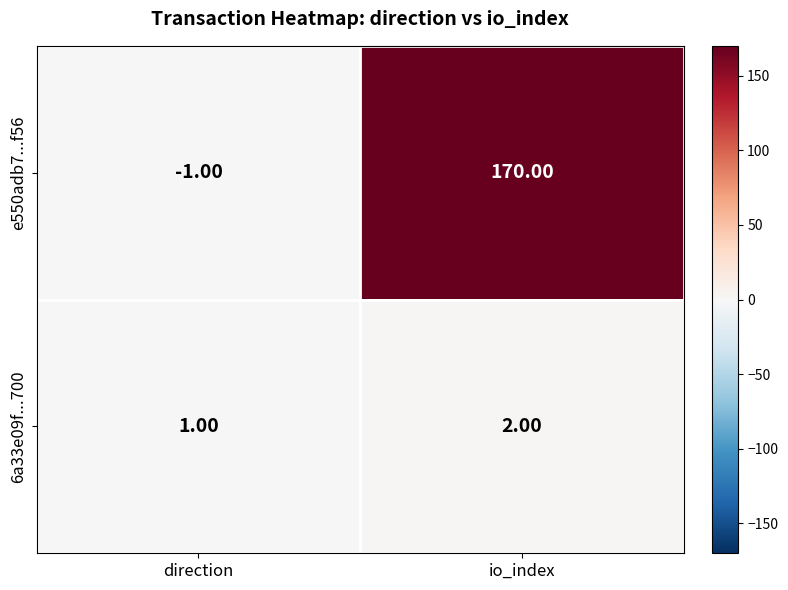

At which label is 6a33e09f...700 closest to 1?

direction